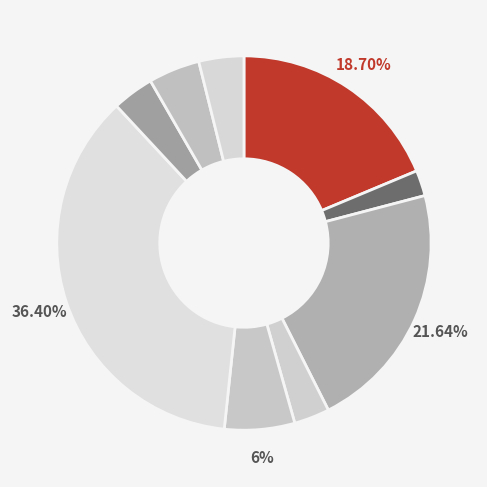

How many segments does this pie chart have?

9